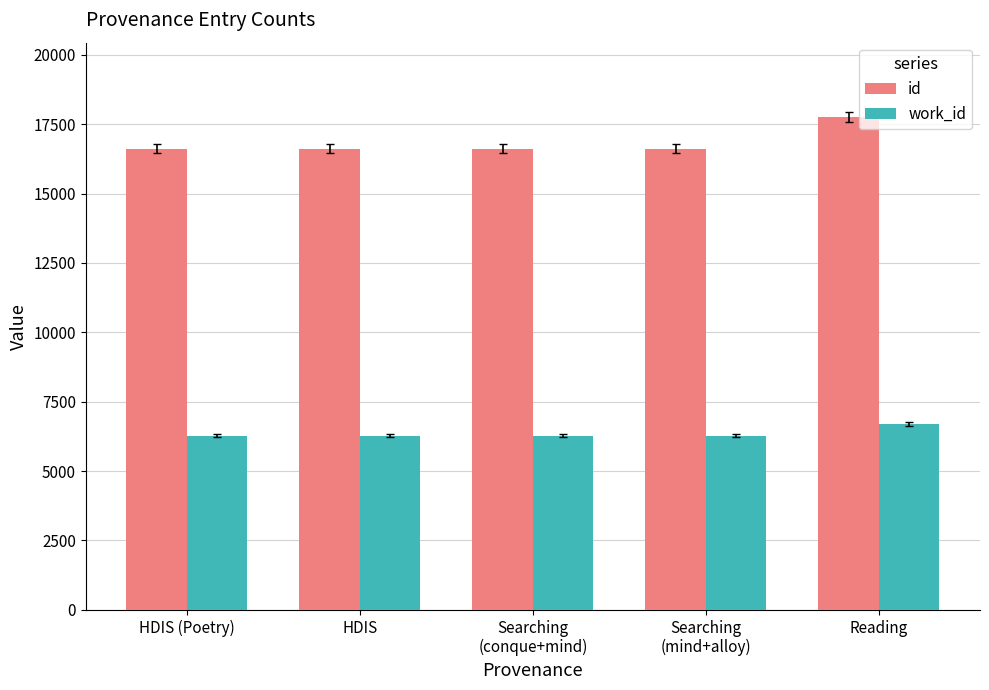

How many data points does each series have?

5